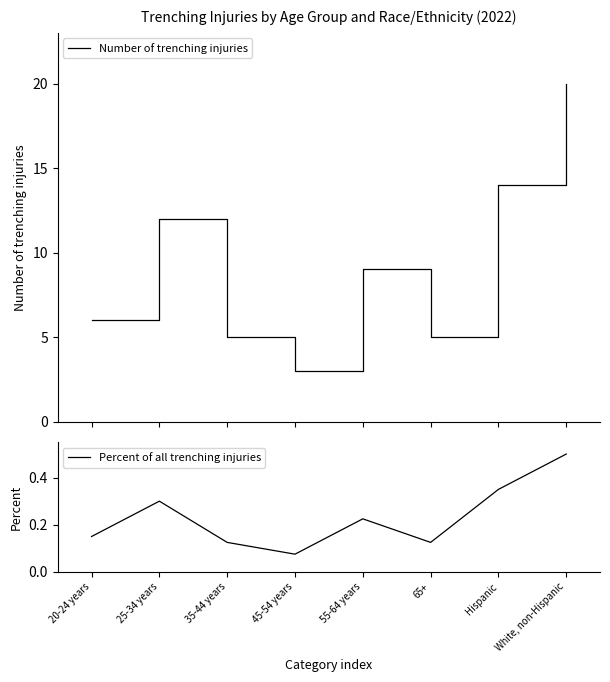

At which category does the chart reach its peak across all series?

White, non-Hispanic